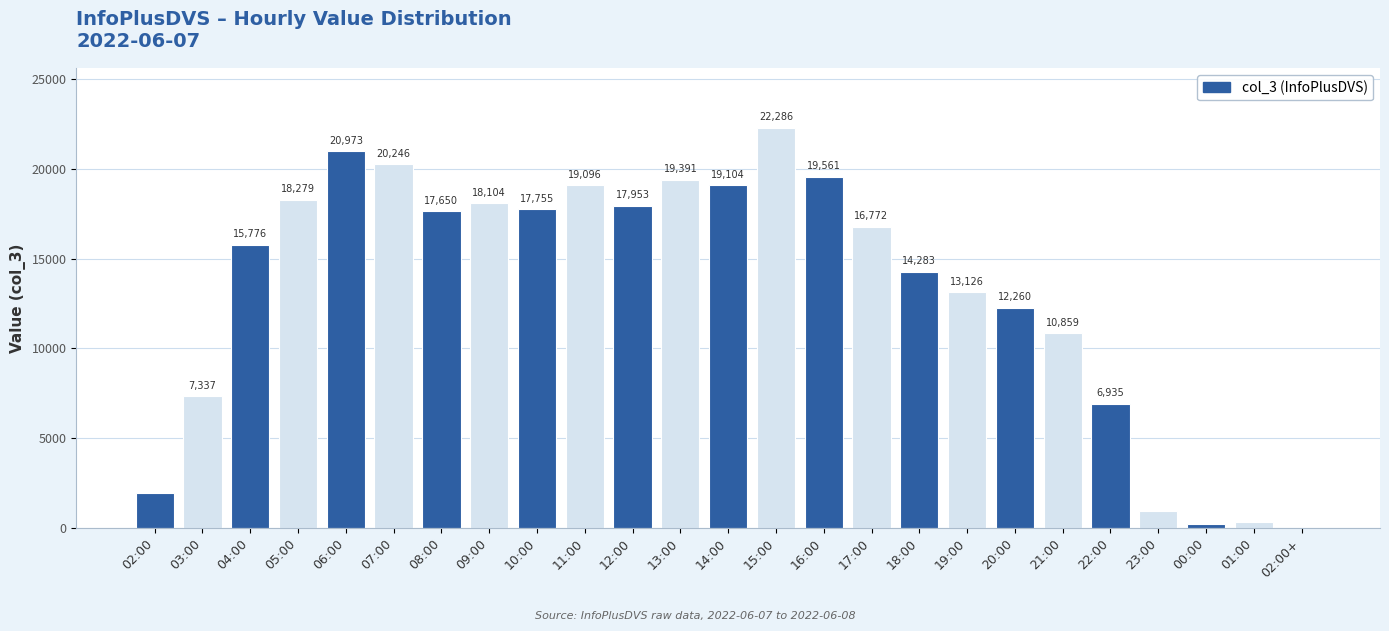

What is the sum of the values at 17:00 and 13:00?

36163